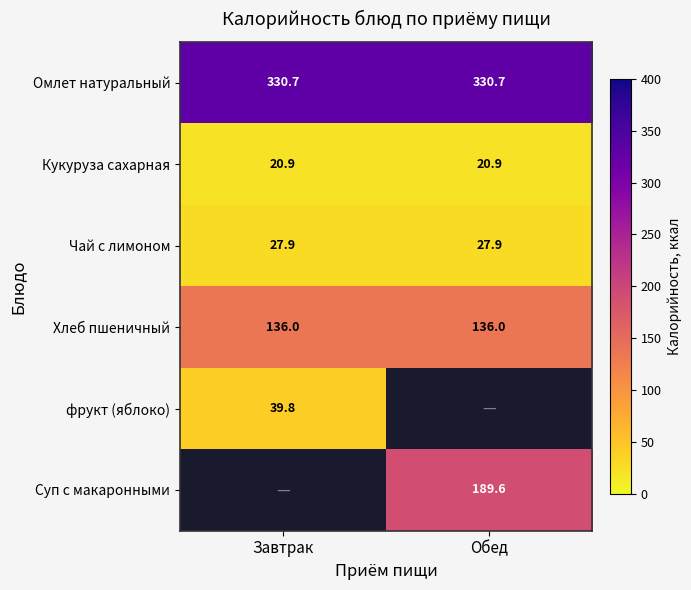

What is the maximum value shown in the chart?

330.7